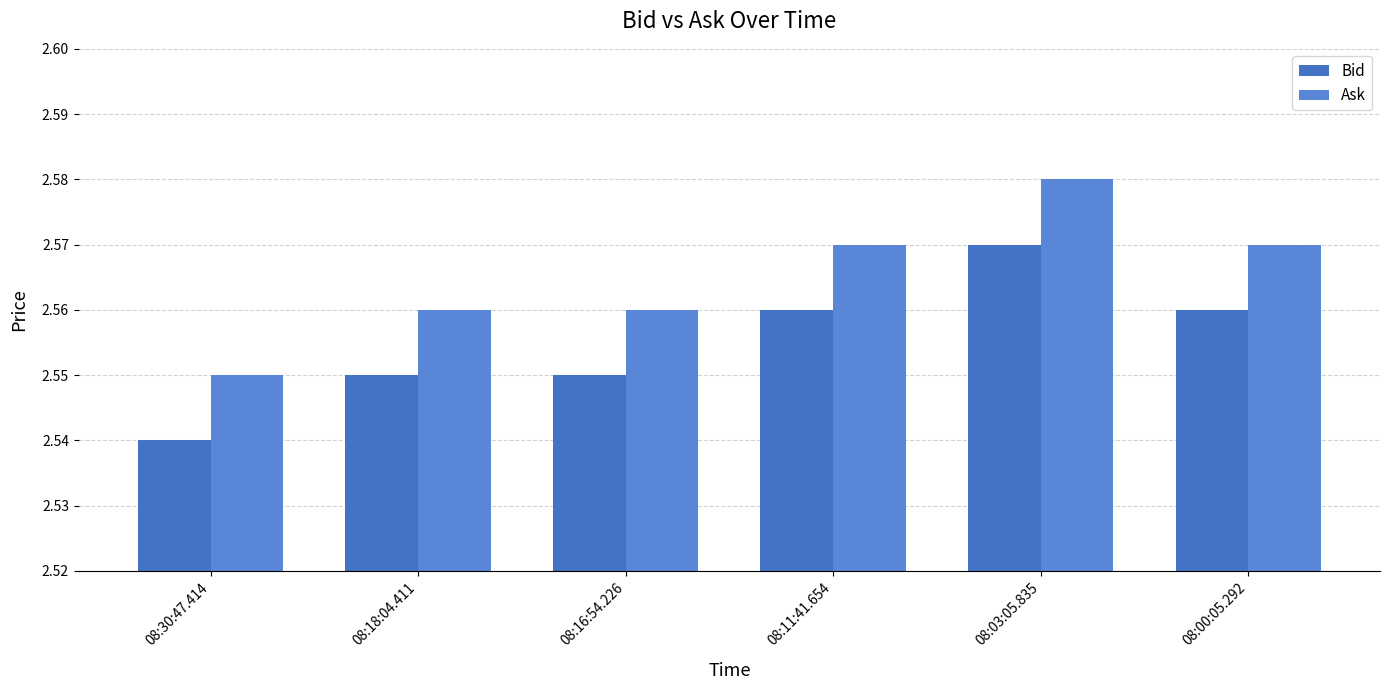

Where is Ask nearest to the value 2?

08:30:47.414